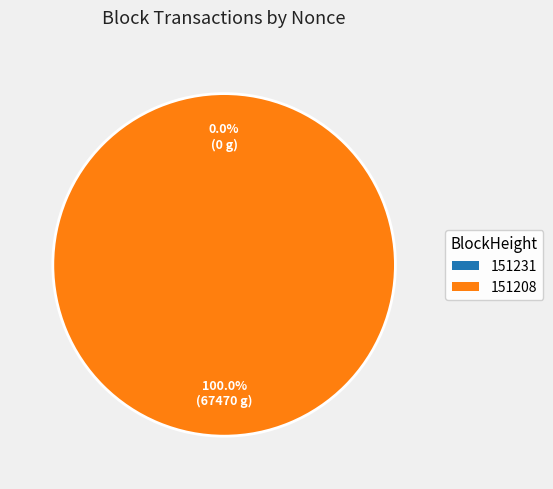

How many slices are in this pie chart?

2